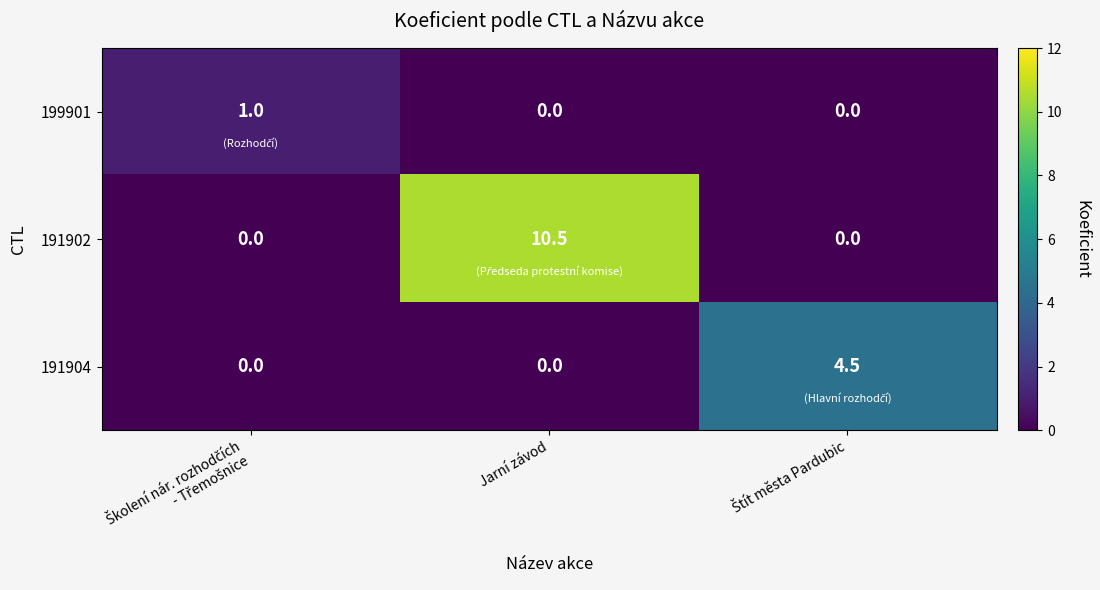

Which series has the widest spread of values?

191902